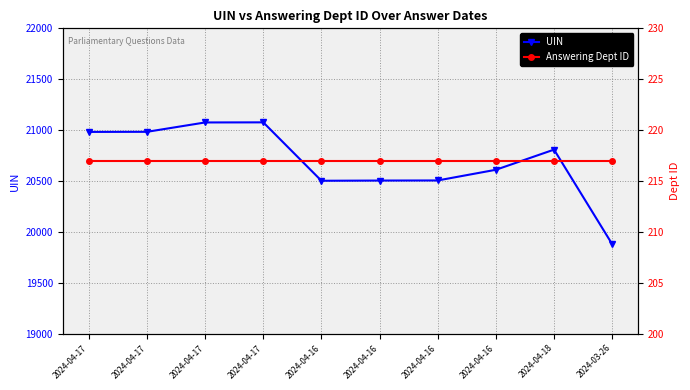

Reading left to right, what are all the values shown in this chart?

UIN: 2024-04-17=20982	2024-04-17=20983	2024-04-17=21075	2024-04-17=21076	2024-04-16=20502	2024-04-16=20504	2024-04-16=20505	2024-04-16=20610	2024-04-18=20808	2024-03-26=19879
Answering Dept ID: 2024-04-17=217	2024-04-17=217	2024-04-17=217	2024-04-17=217	2024-04-16=217	2024-04-16=217	2024-04-16=217	2024-04-16=217	2024-04-18=217	2024-03-26=217